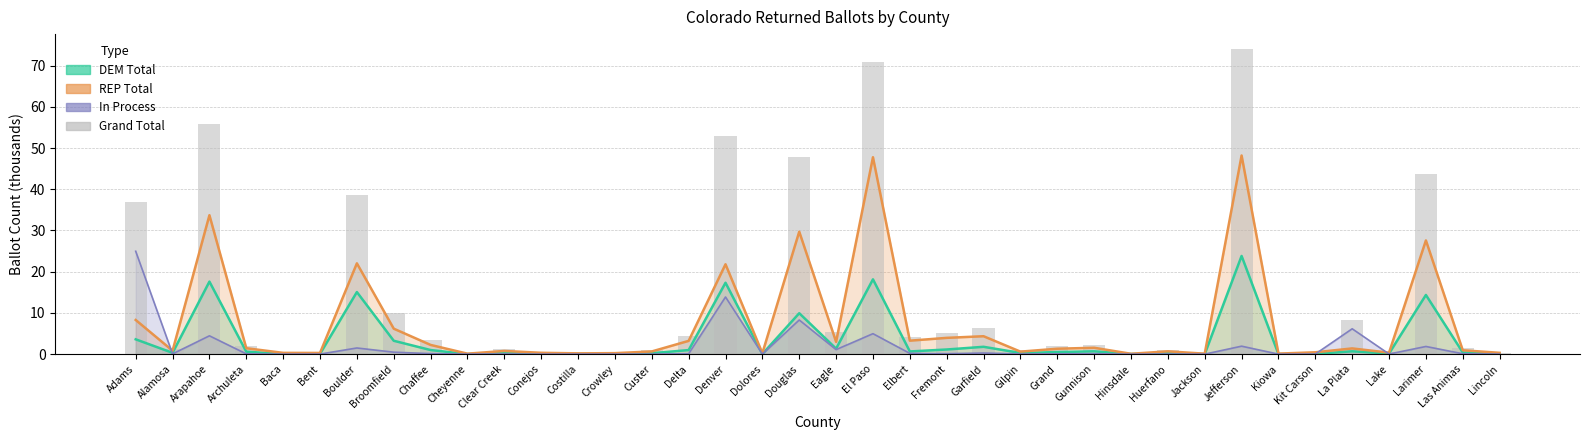

What is the value of the 2nd bar from the left?

1.2